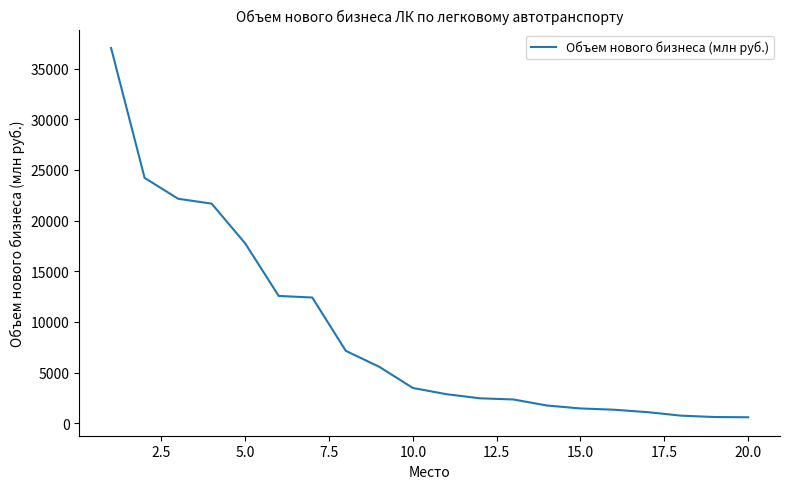

Is this an area chart (filled region under the line)?

No